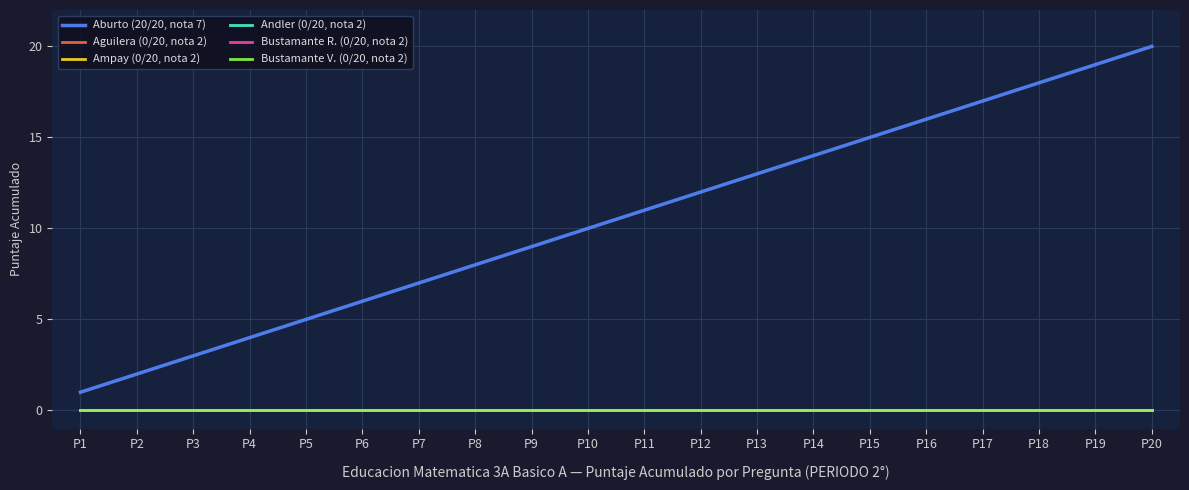

Is this an area chart (filled region under the line)?

No